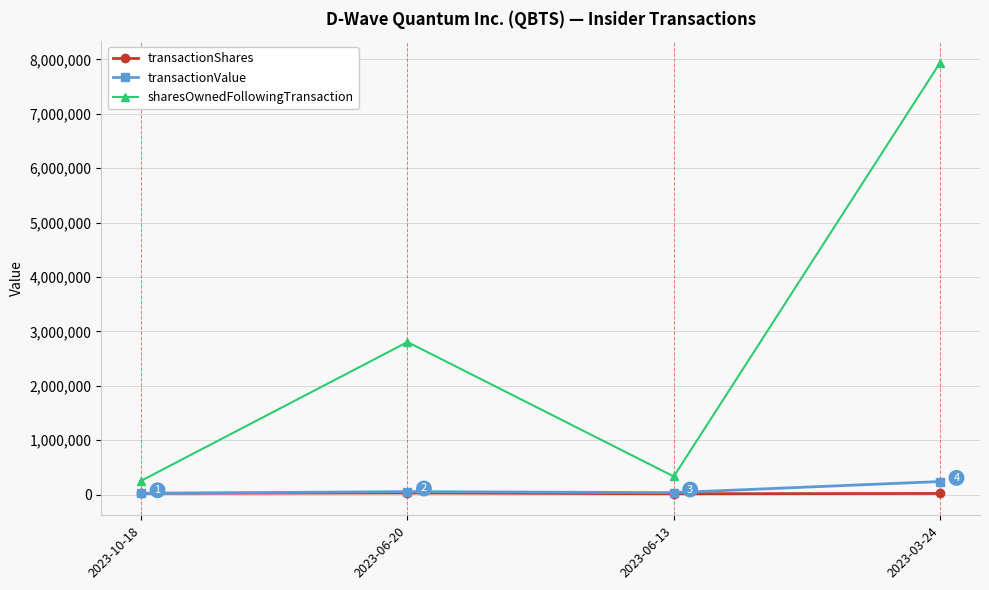

At which category does sharesOwnedFollowingTransaction reach its first local peak?

2023-06-20